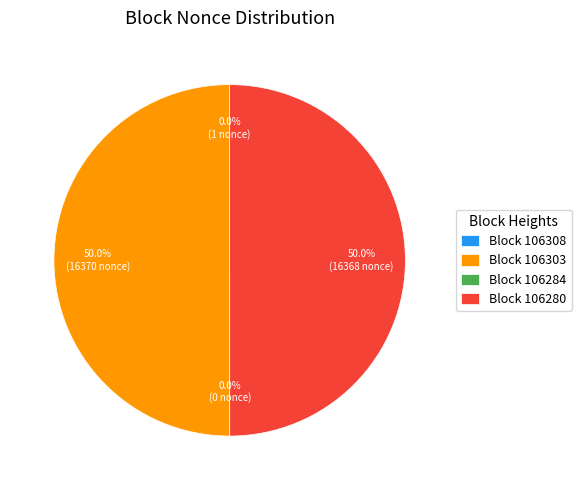

Which slice is the largest?

106303